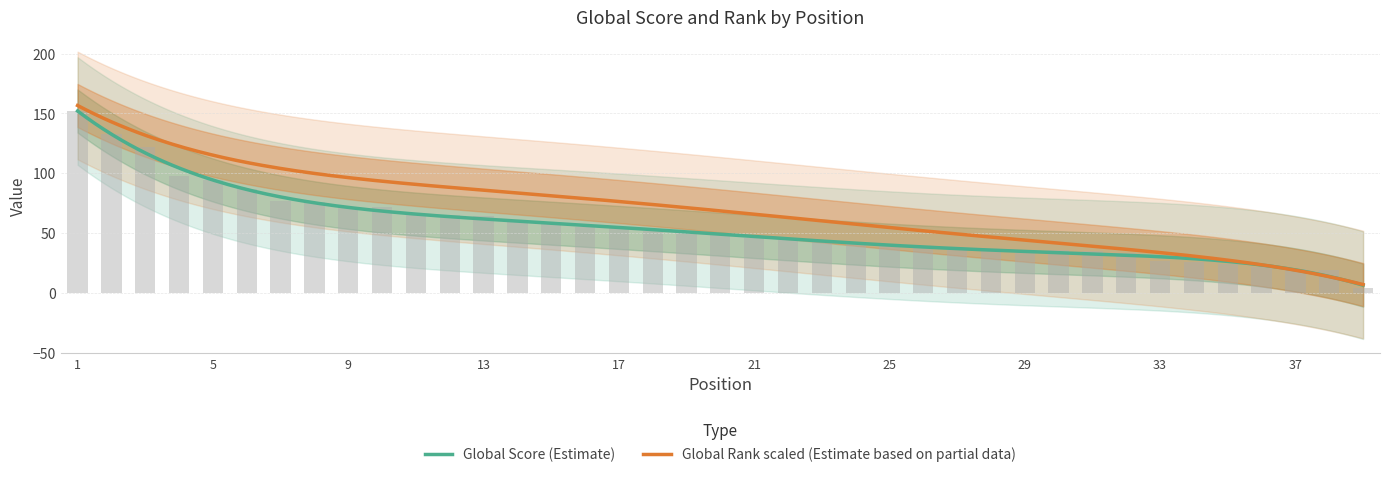

What is the smallest value displayed?

4